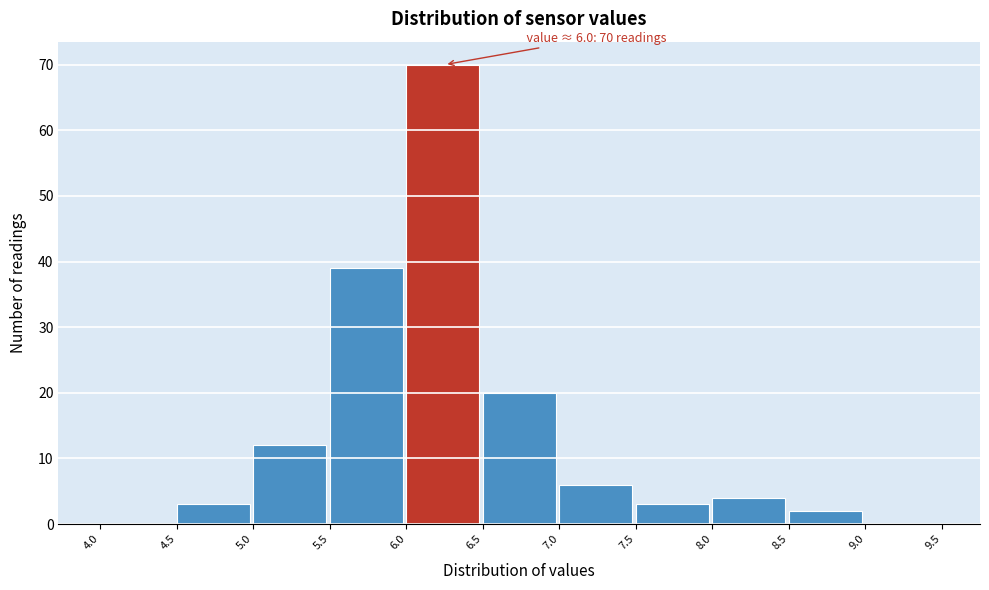

Which range on the x-axis has the tallest bar?

6.0 to 6.5